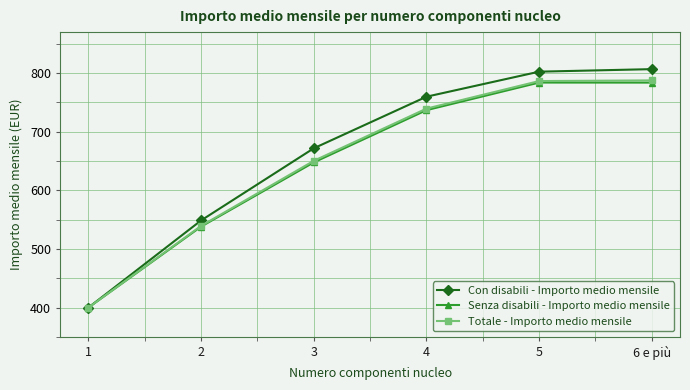

What is the total value across all series at 3?

1969.8